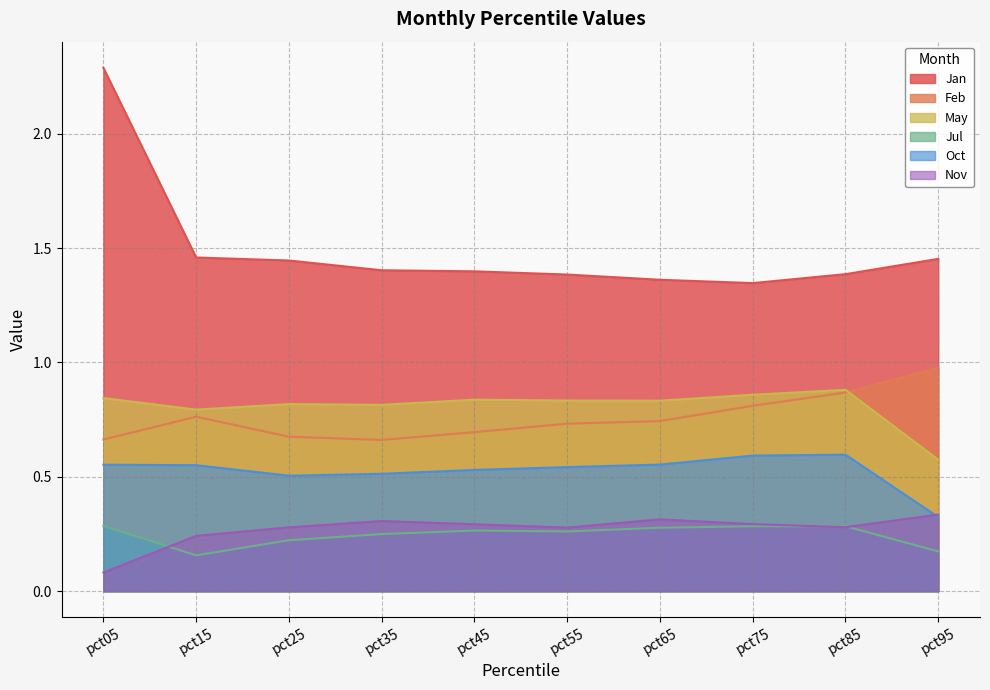

What is the value of the May point at the 3rd from the left?

0.8